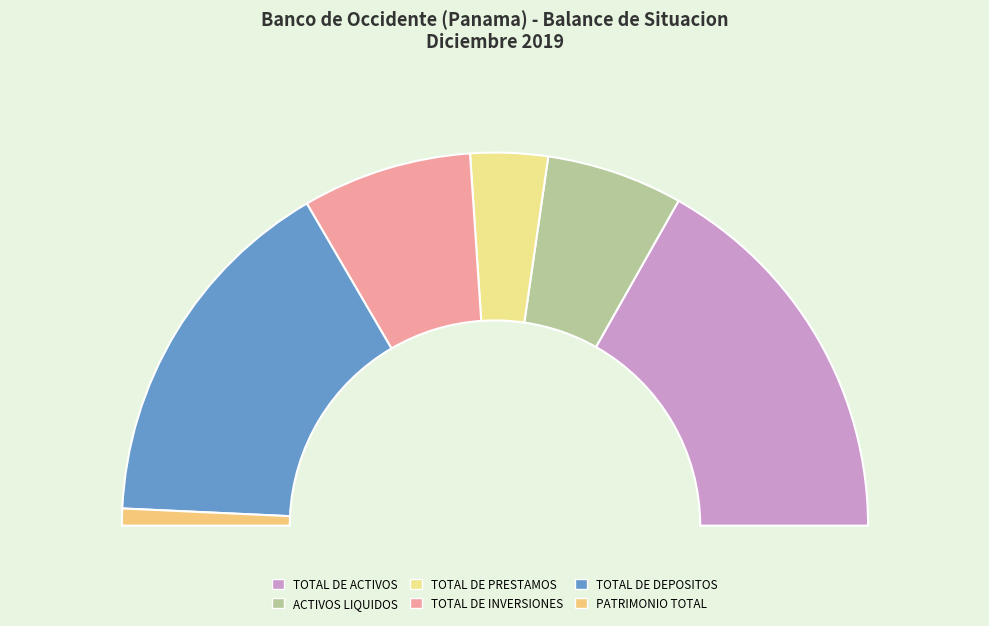

Which slice is the smallest?

PATRIMONIO TOTAL